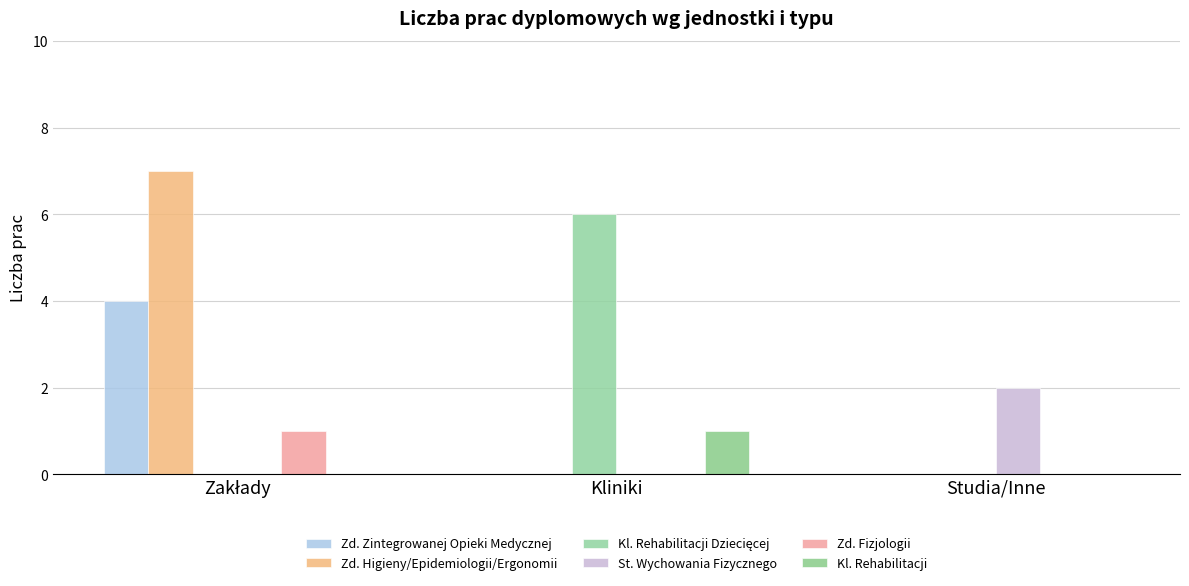

The Kl. Rehabilitacji Dziecięcej series shows 4 at Zakłady. True or false?

False